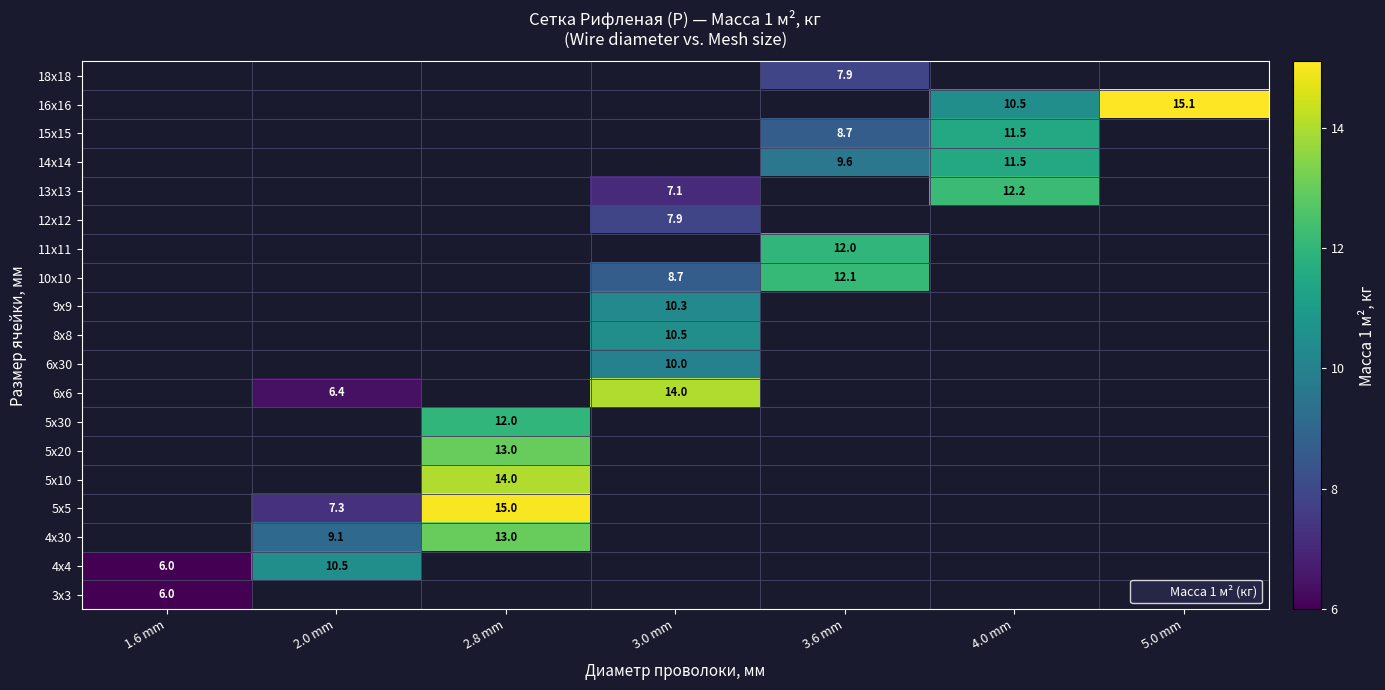

Is it true that 16х16 equals 15.1 at 5.0 mm?

True